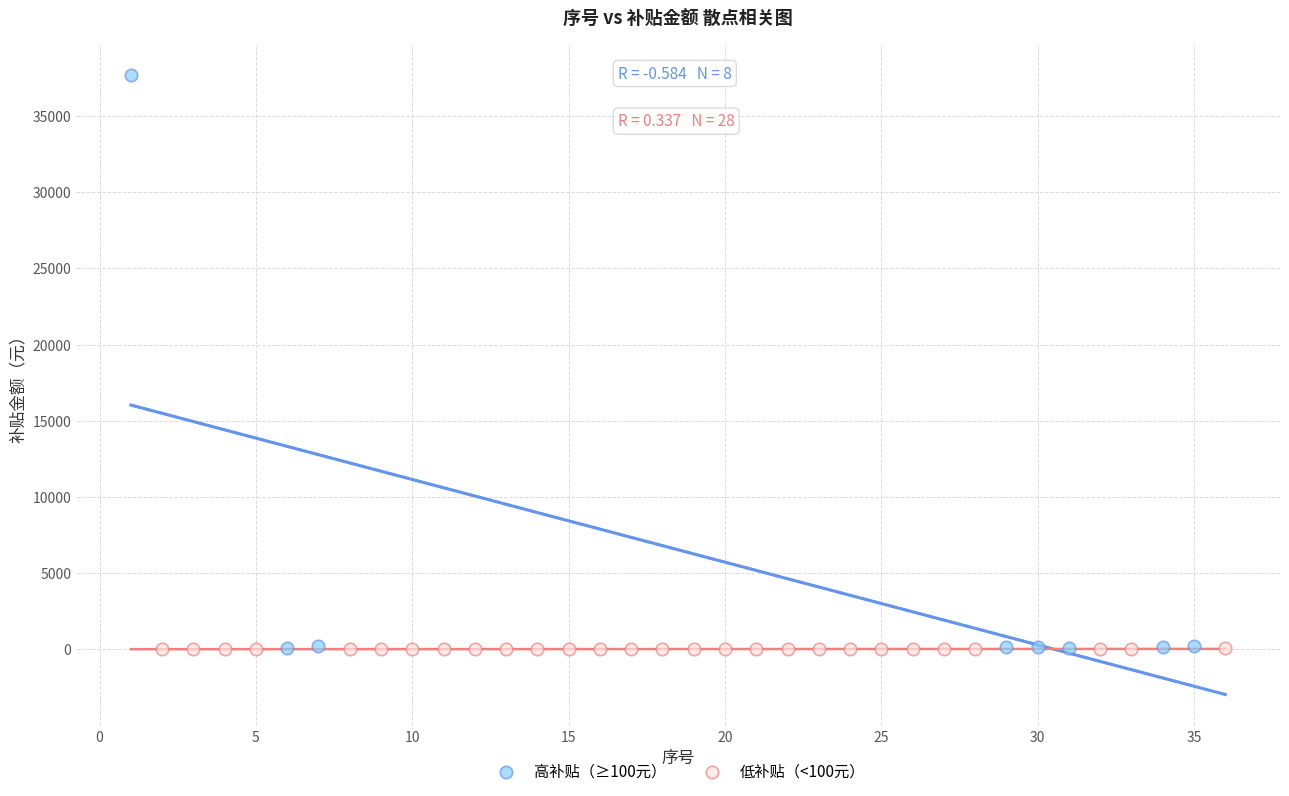

Which series has the largest Y range (max minus min)?

高补贴（≥100元）